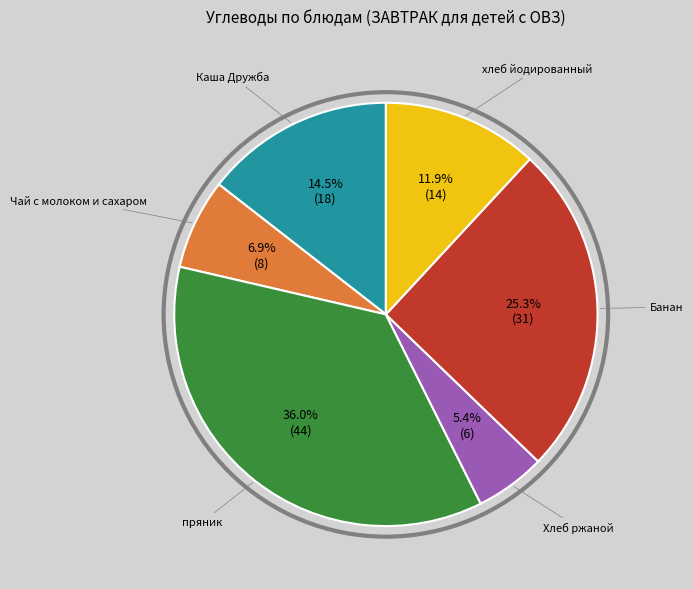

How many slices are in this pie chart?

6